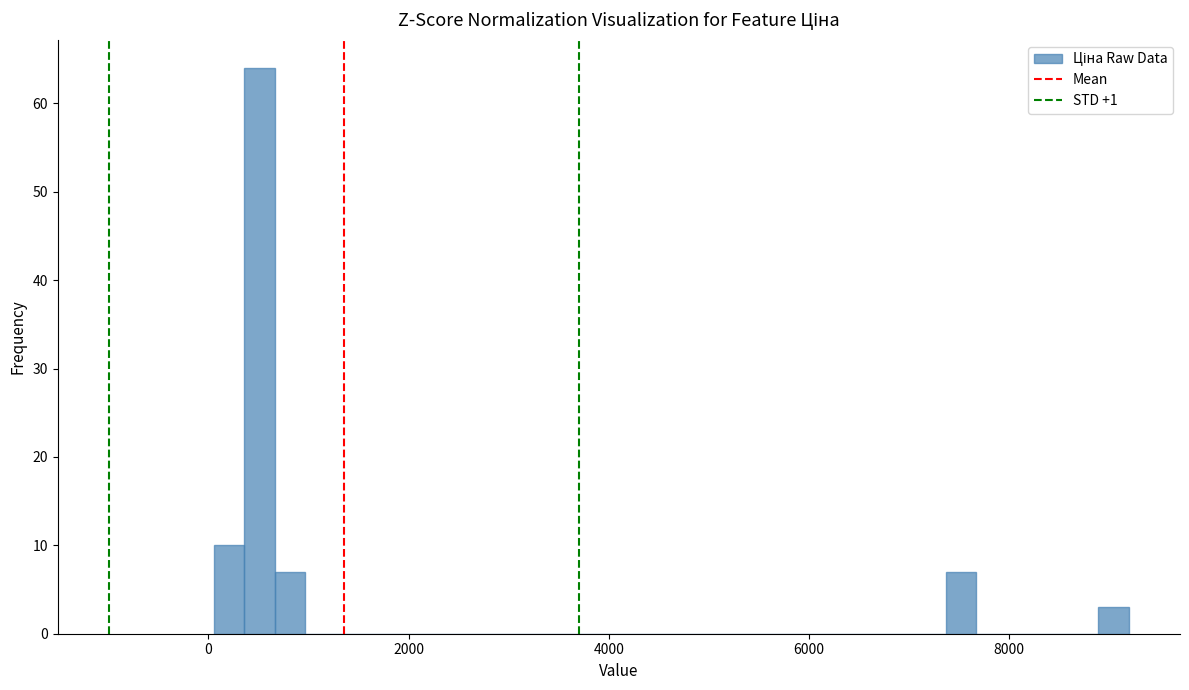

Around what value on the x-axis is the tallest bar? Give the approximate position of its centre, as read against the axis.

600